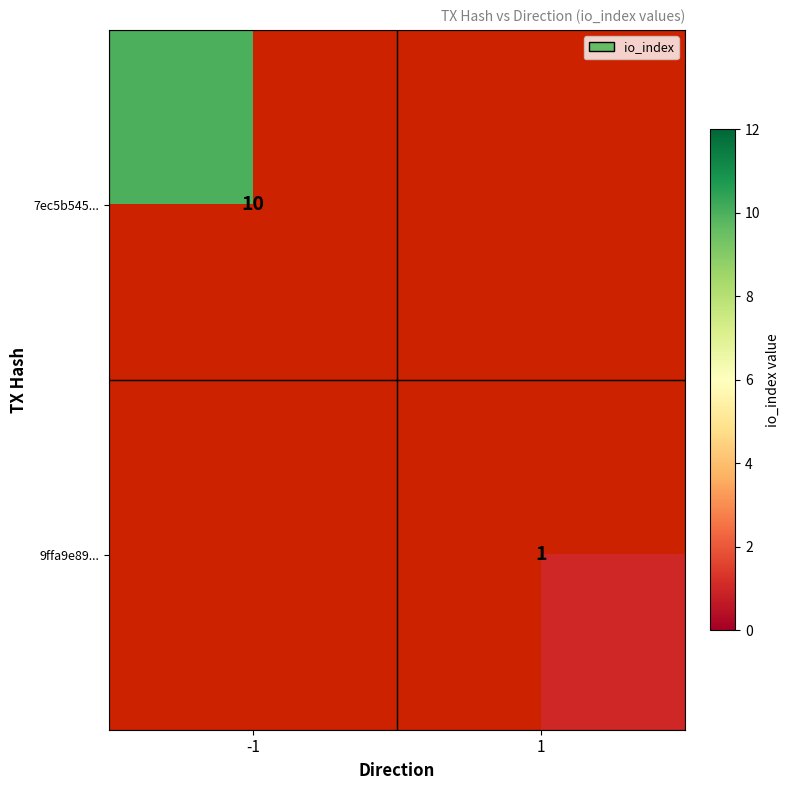

The value of 7ec5b545... at -1 is 10. True or false?

True